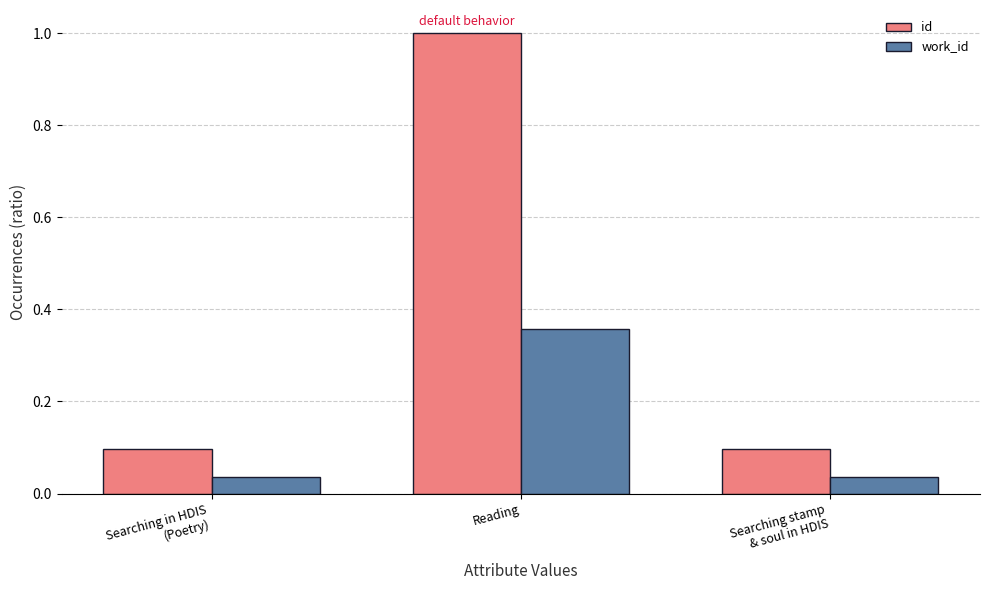

Is the value of work_id at Reading greater than the value of id at Reading?

No